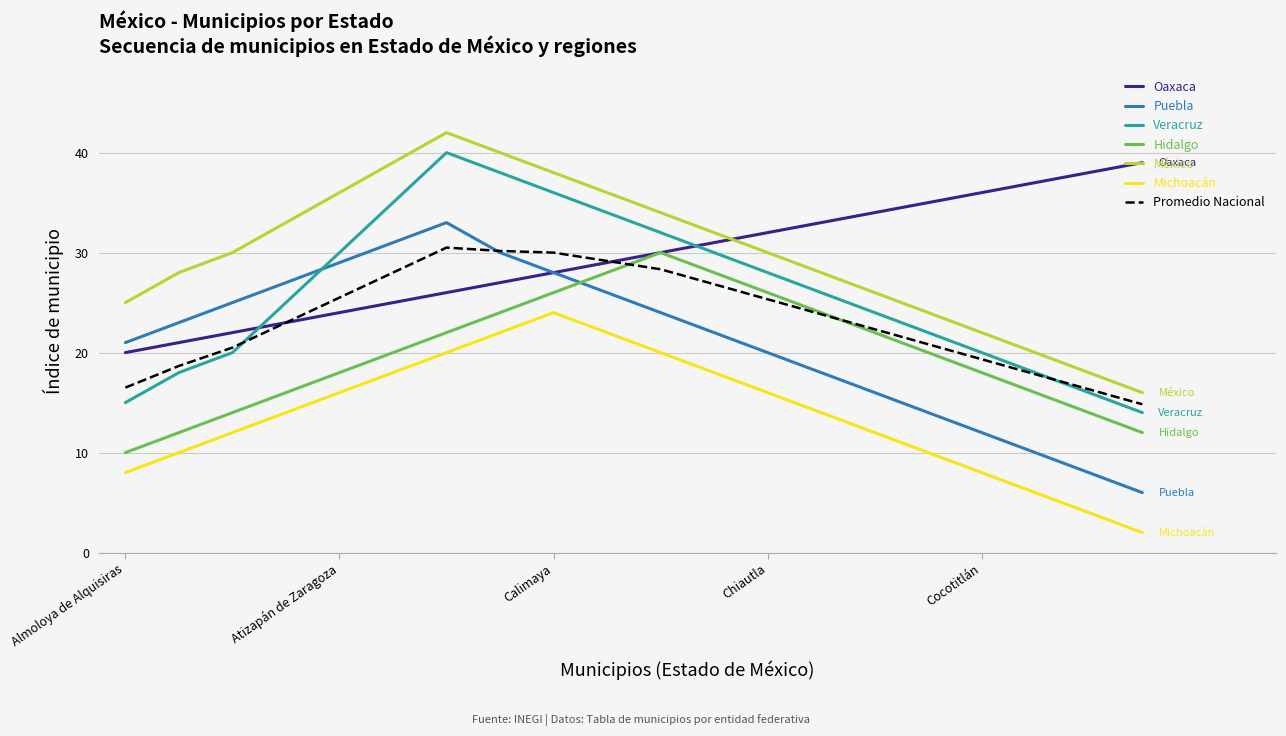

Count the Hidalgo values in the range 16 to 26.

12